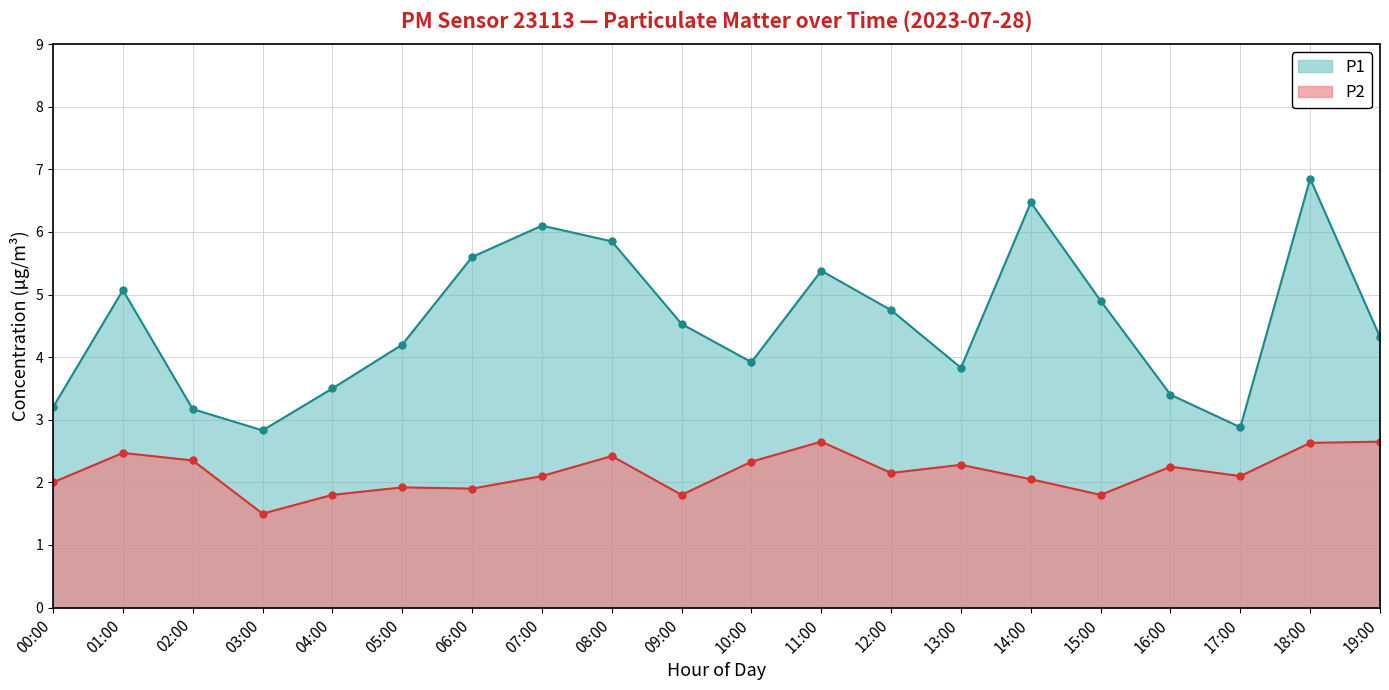

True or false: P2 has a value of 1.9 at 06:00.

True